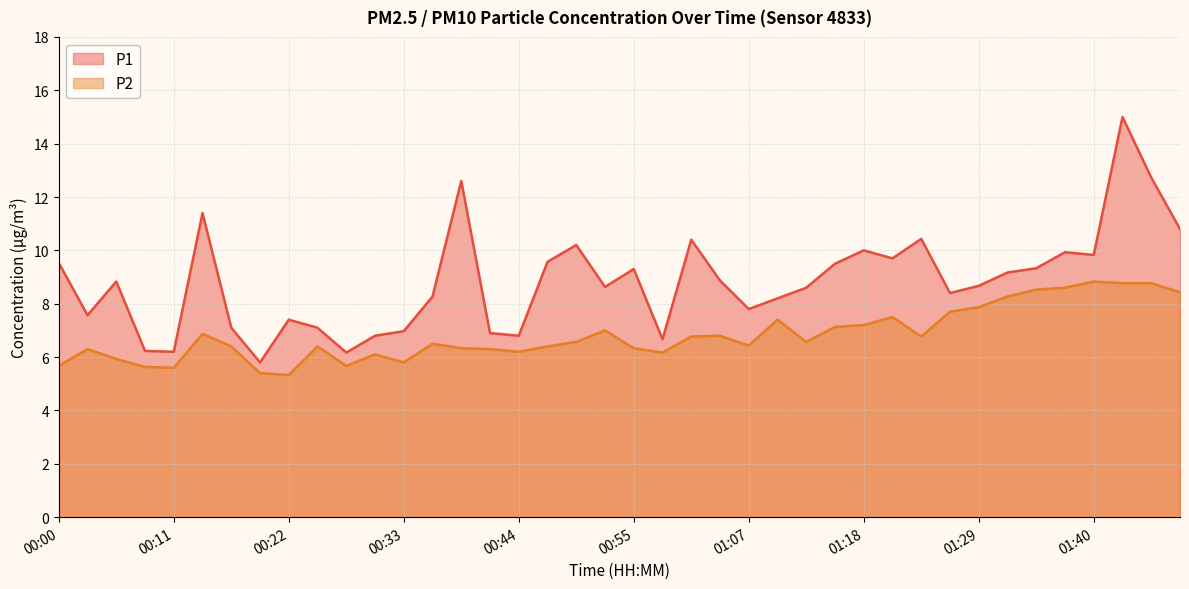

Does the chart display data point markers on the line(s)?

No